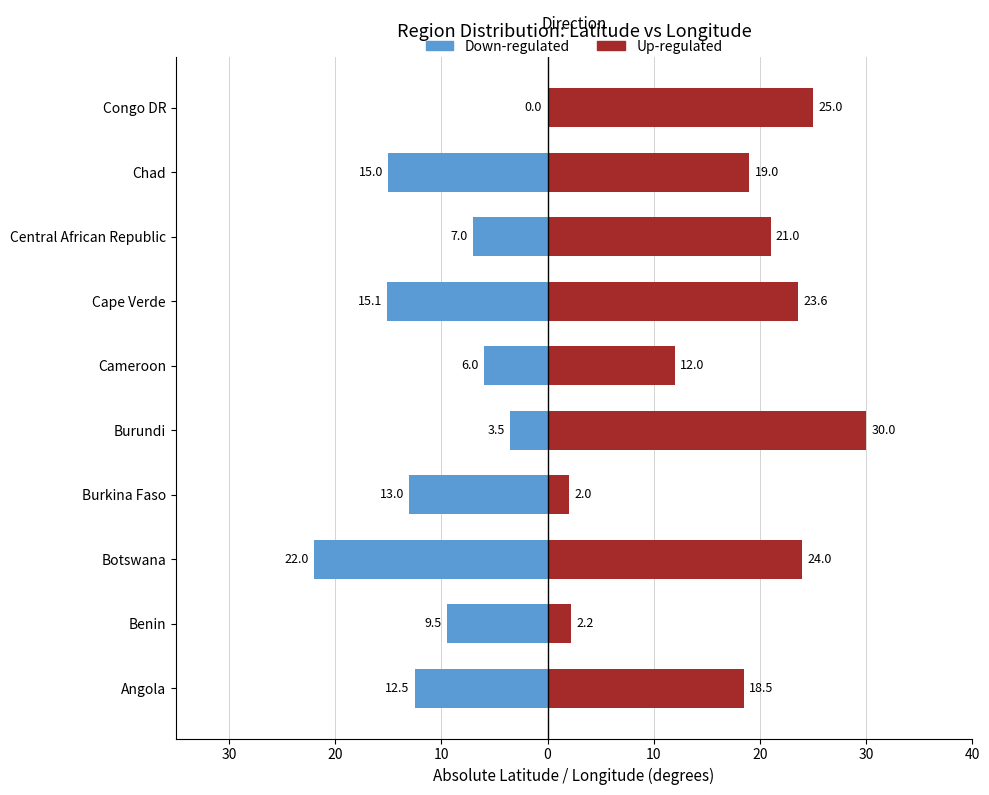

What is the value of the Up-regulated bar at the 10th from the left?

25.0